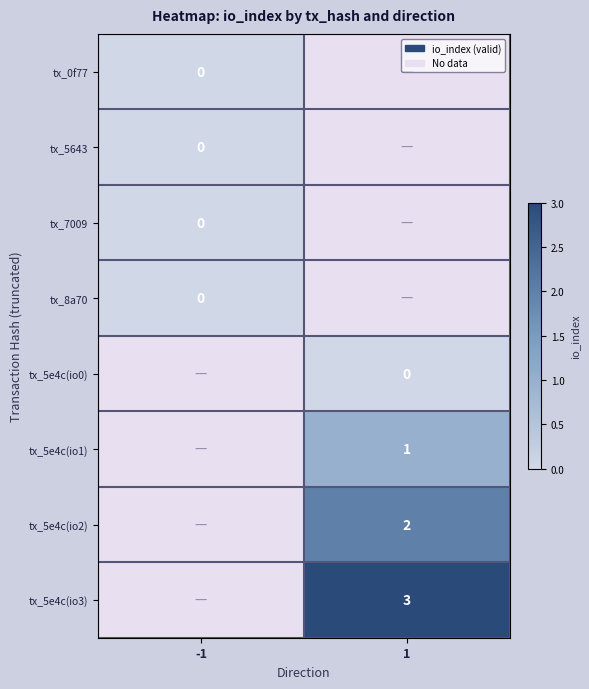

List the series in order of their overall mean, lowest first.

tx_0f77, tx_5643, tx_7009, tx_8a70, tx_5e4c(io0), tx_5e4c(io1), tx_5e4c(io2), tx_5e4c(io3)